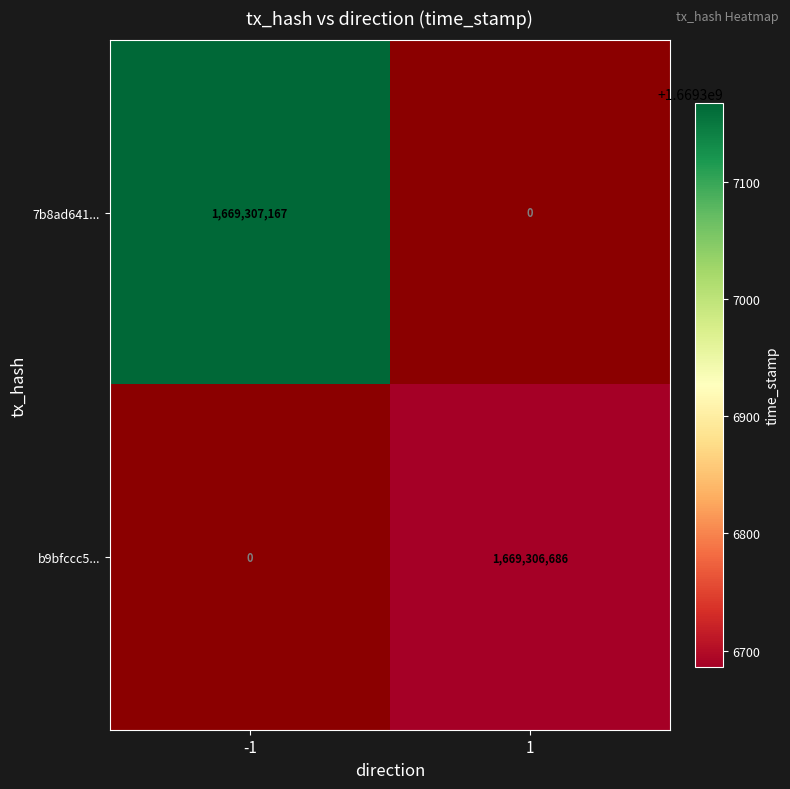

How many 7b8ad641d1dbe30791b8a613565c6b59b842432 values are between 0 and 1669307167?

2